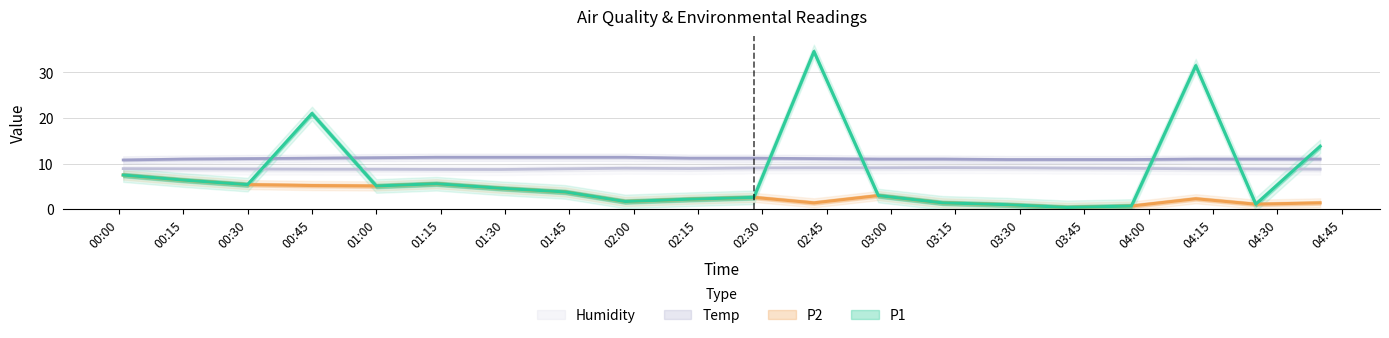

Count the number of data series in this chart.

4